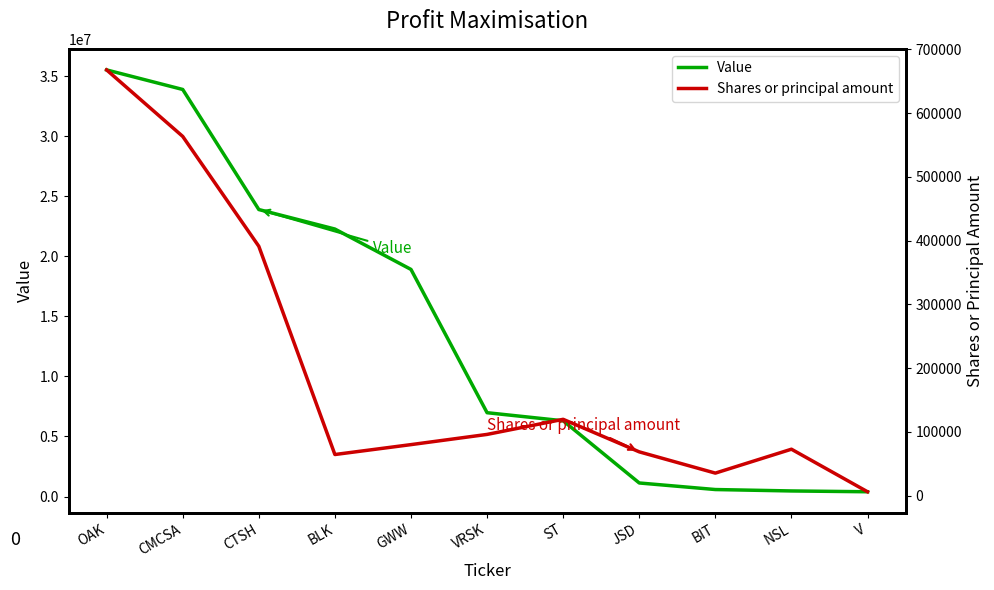

At which label does Value reach its peak?

OAK